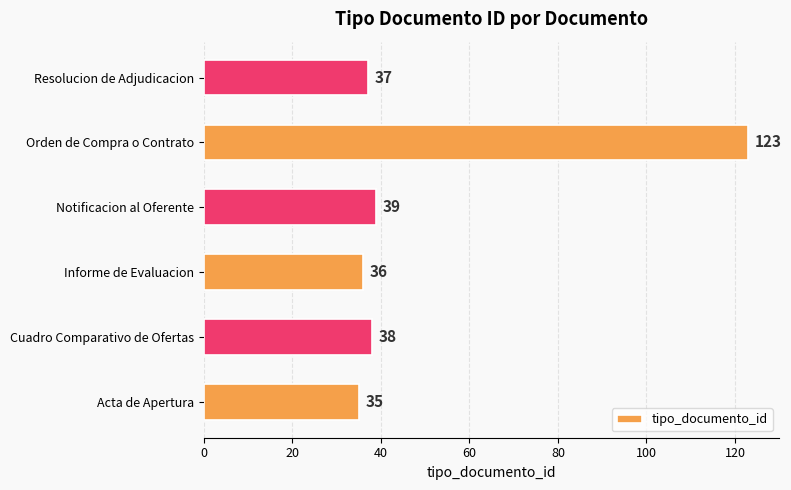

What is the sum of all values?

308